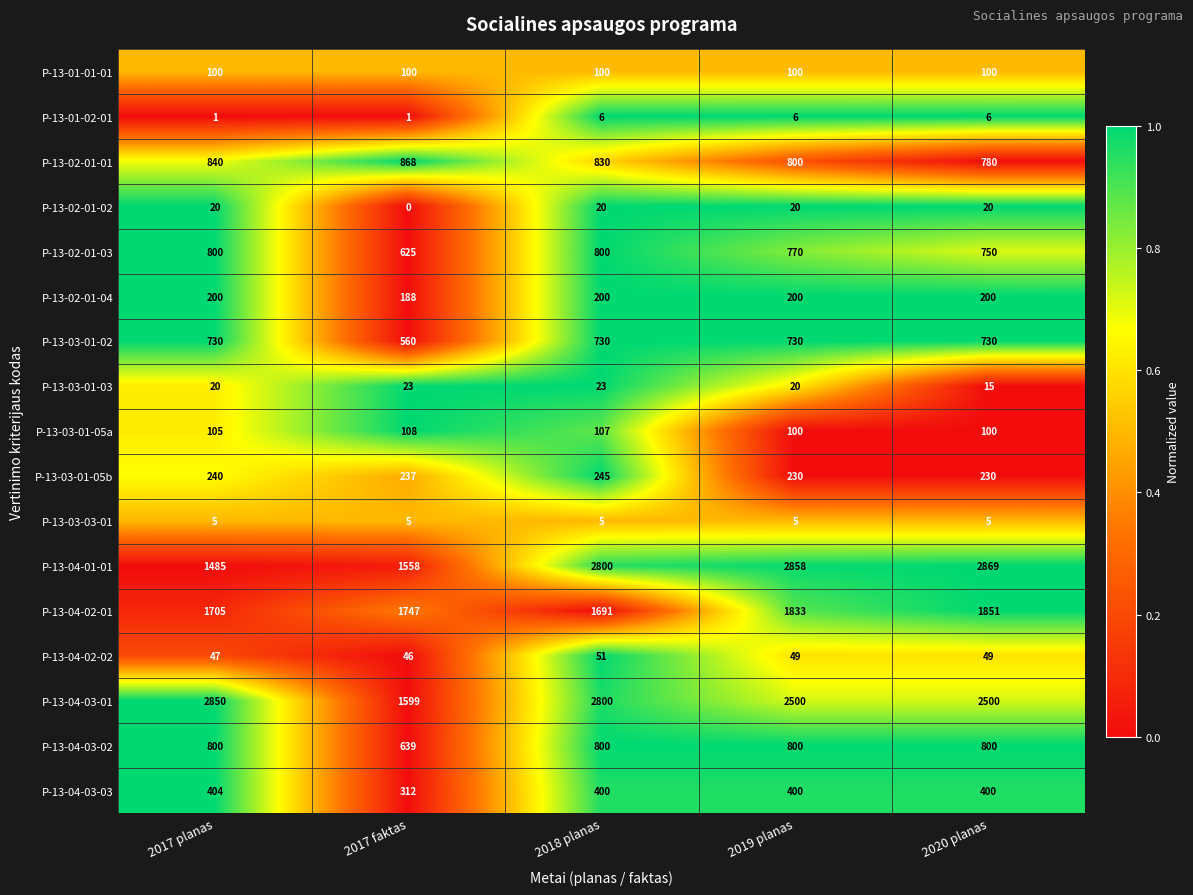

What is the approximate value of P-13-02-01-03 at 2020 planas?

750